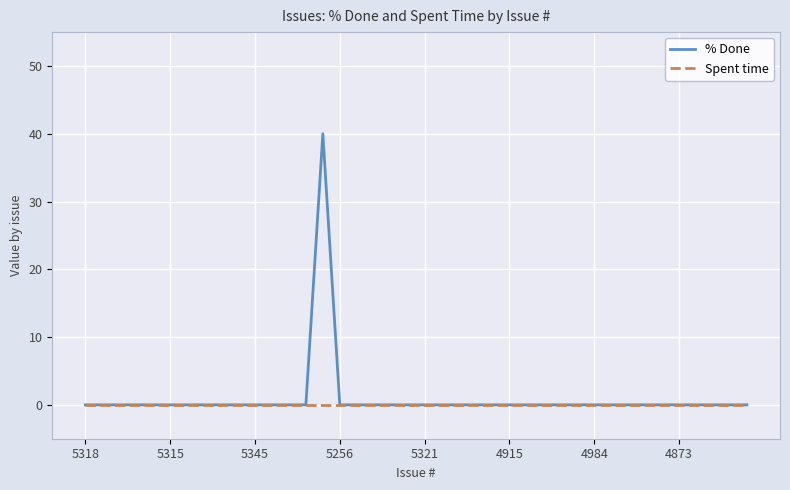

What is the maximum value shown in the chart?

40